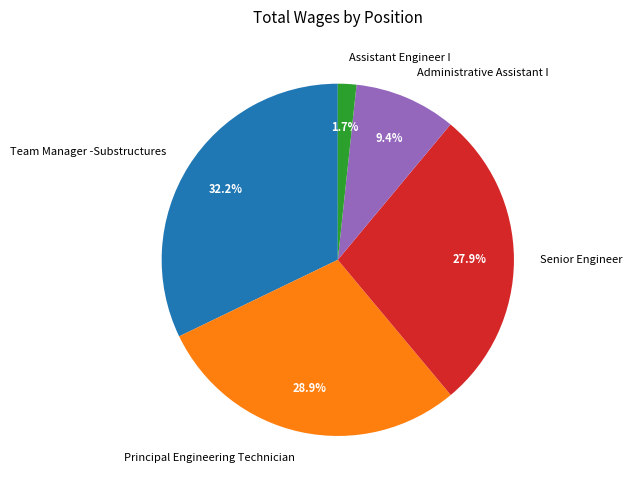

Which has a higher value, Administrative Assistant I or Senior Engineer?

Senior Engineer